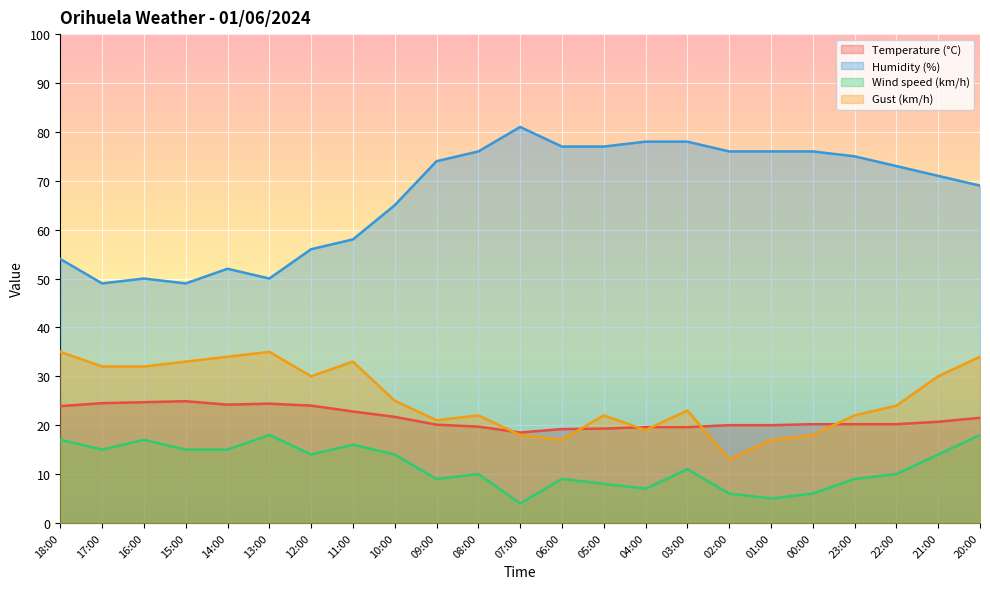

Reading left to right, list all the values displayed in this chart.

Temperature (°C): 23.9	24.5	24.7	24.9	24.2	24.4	24.0	22.8	21.7	20.1	19.7	18.5	19.2	19.3	19.6	19.6	20.0	20.0	20.2	20.2	20.2	20.7	21.5
Humidity (%): 54.0	49.0	50.0	49.0	52.0	50.0	56.0	58.0	65.0	74.0	76.0	81.0	77.0	77.0	78.0	78.0	76.0	76.0	76.0	75.0	73.0	71.0	69.0
Wind speed (km/h): 17.0	15.0	17.0	15.0	15.0	18.0	14.0	16.0	14.0	9.0	10.0	4.0	9.0	8.0	7.0	11.0	6.0	5.0	6.0	9.0	10.0	14.0	18.0
Gust (km/h): 35.0	32.0	32.0	33.0	34.0	35.0	30.0	33.0	25.0	21.0	22.0	18.0	17.0	22.0	19.0	23.0	13.0	17.0	18.0	22.0	24.0	30.0	34.0